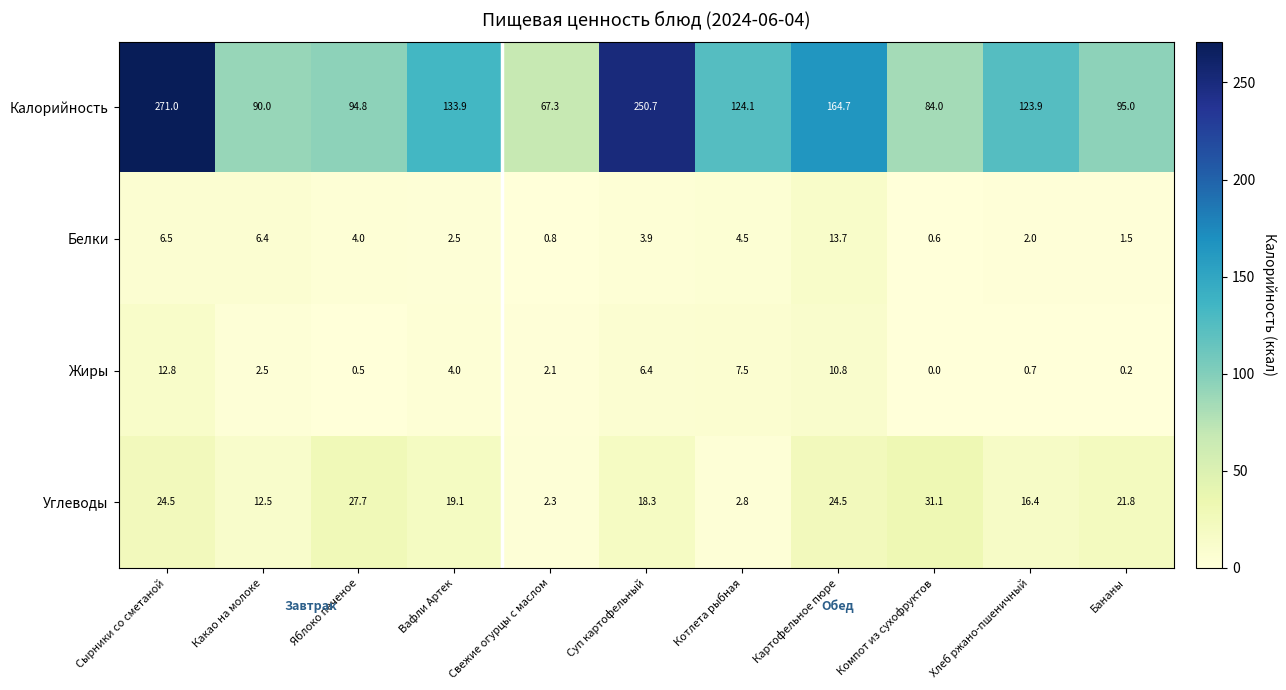

Count the number of categories in the chart.

11